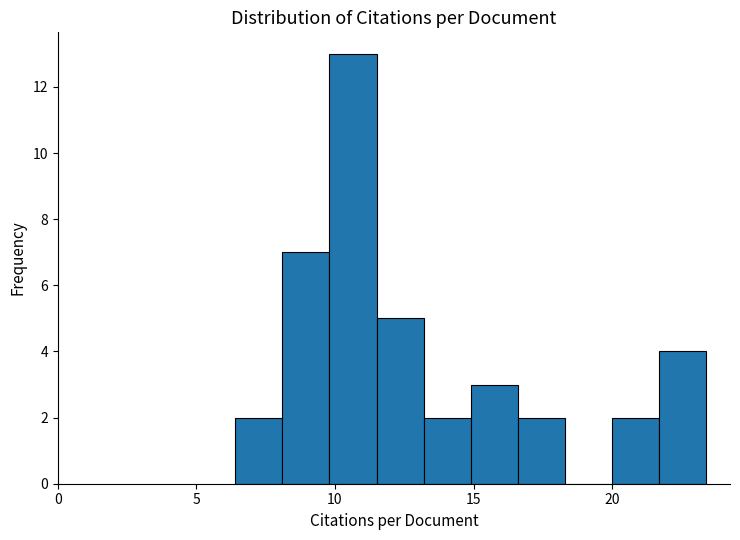

Read against the x-axis, roughly where is the centre of the tallest bar?

10.5